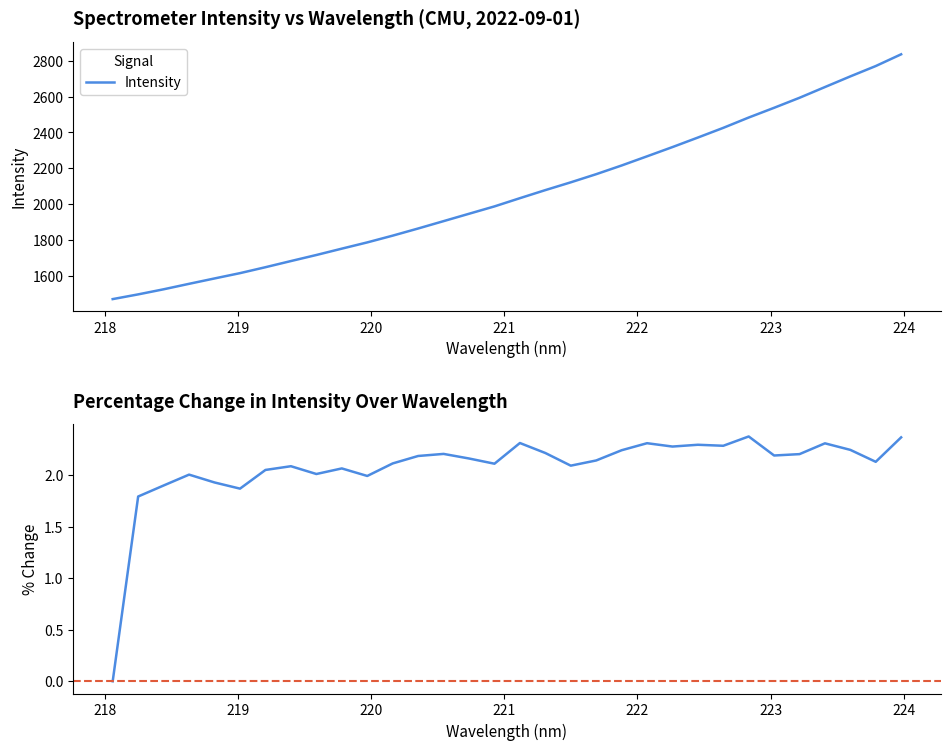

How many data points does each series have?

32